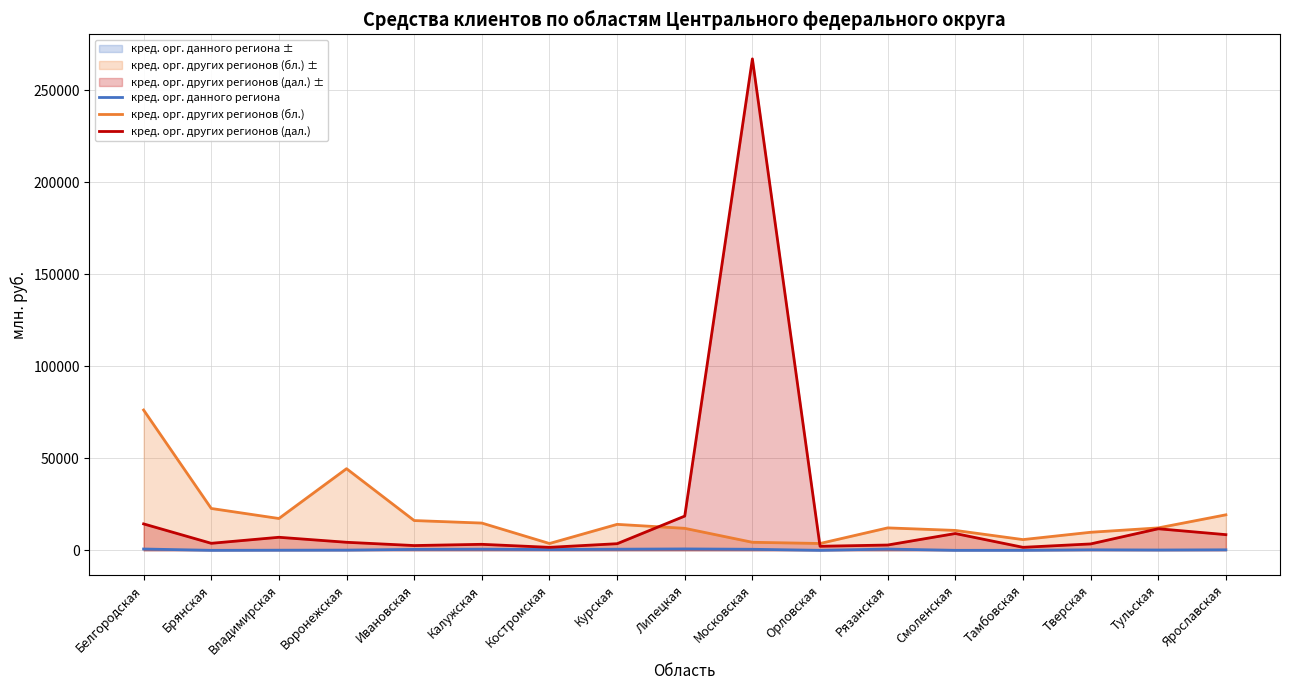

True or false: кред. орг. данного региона has a value of 0 at Смоленская.

True